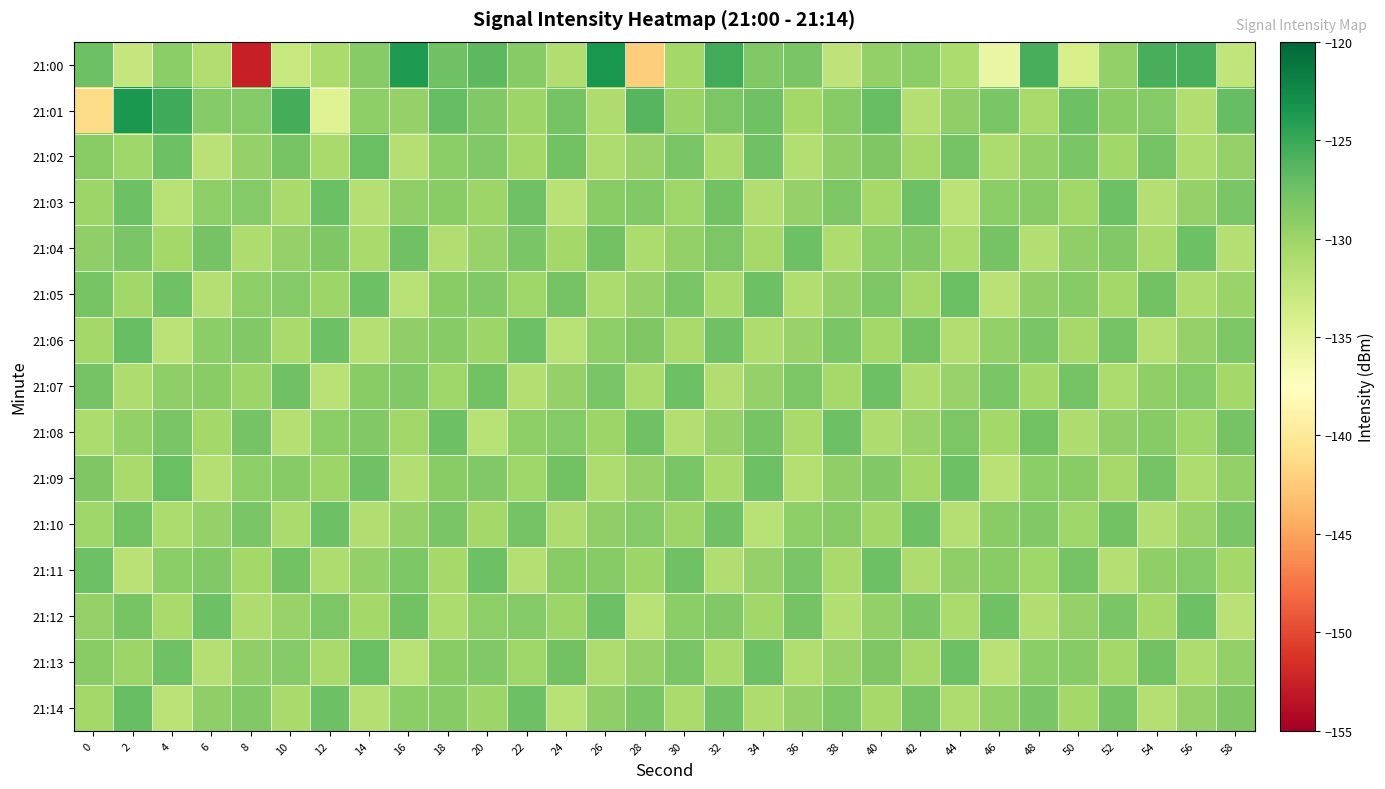

Between 28 and 58, which is larger?

58